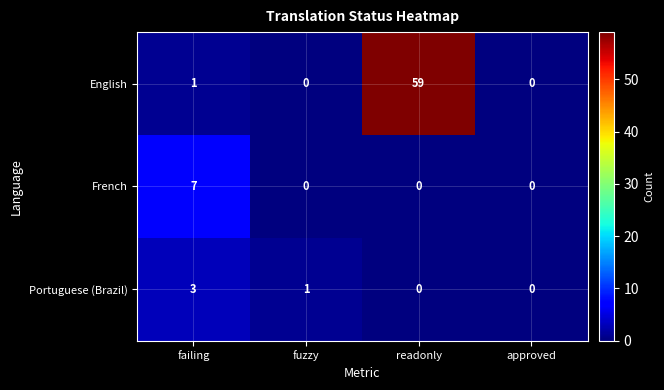

How many series are shown in this chart?

3